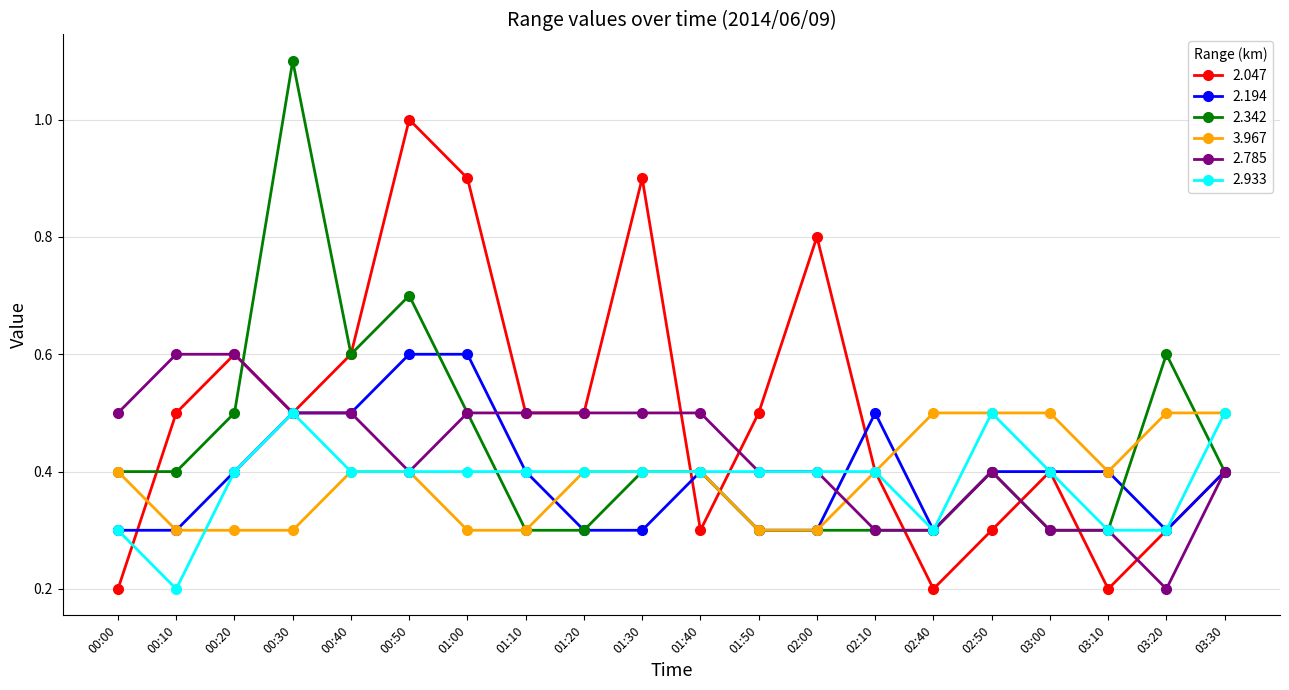

What is the total value across all series at 03:00?

2.3